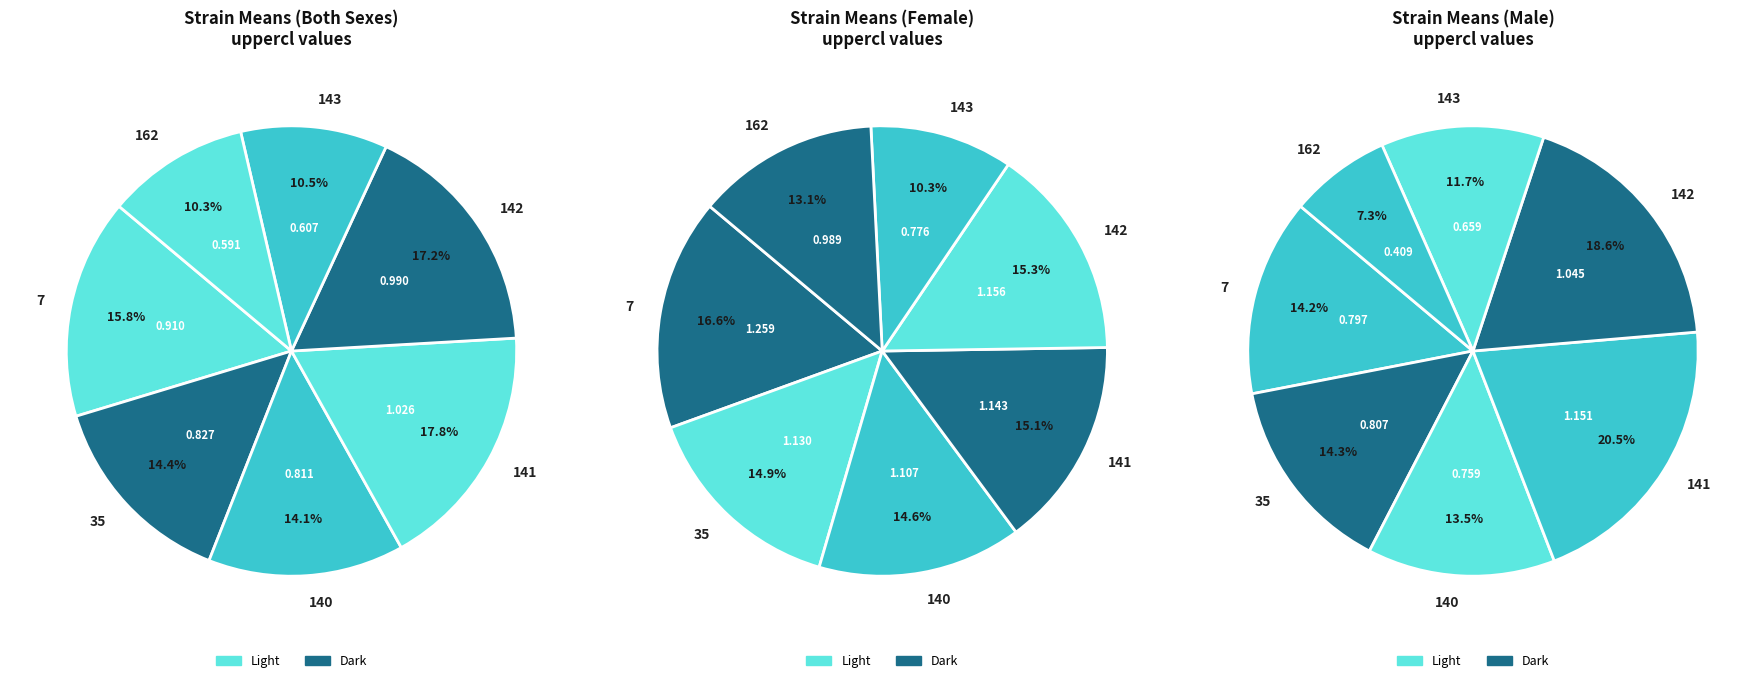

How many slices are in this pie chart?

7